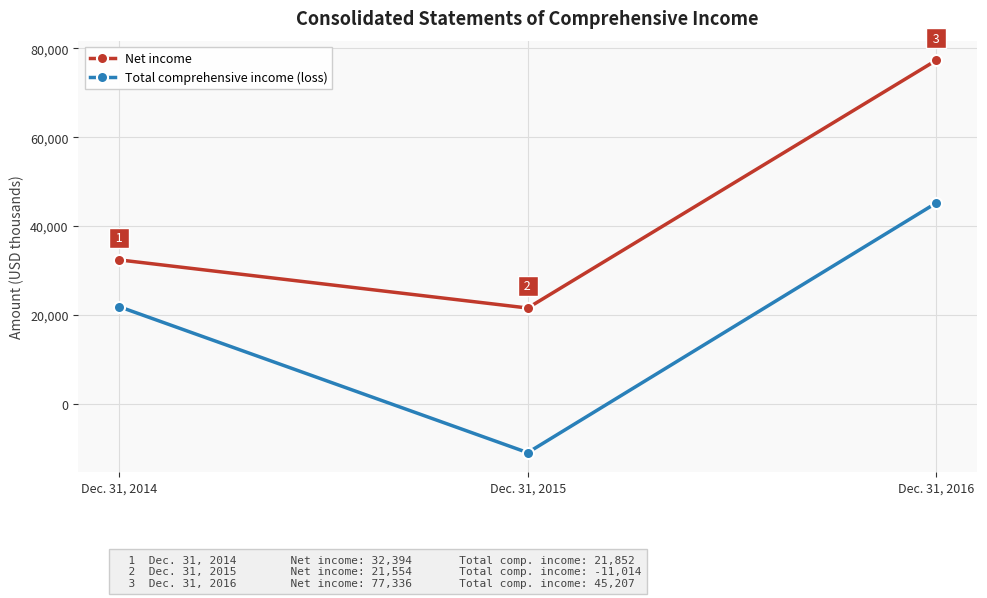

What is the total value across all series at Dec. 31, 2014?

54246